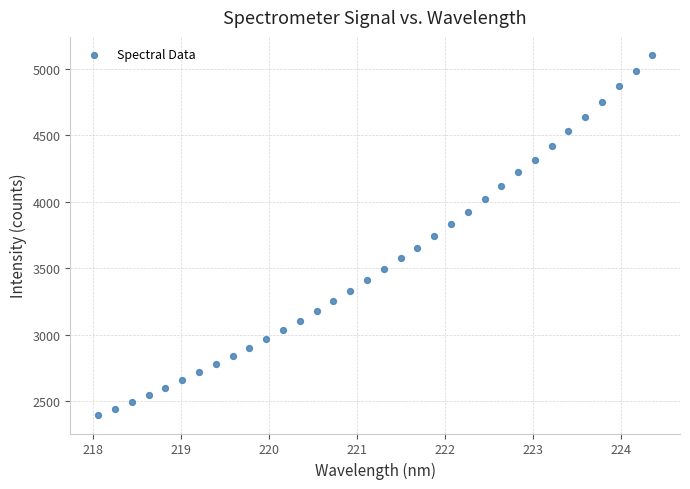

What is the range of X values (max minus min)?

6.3